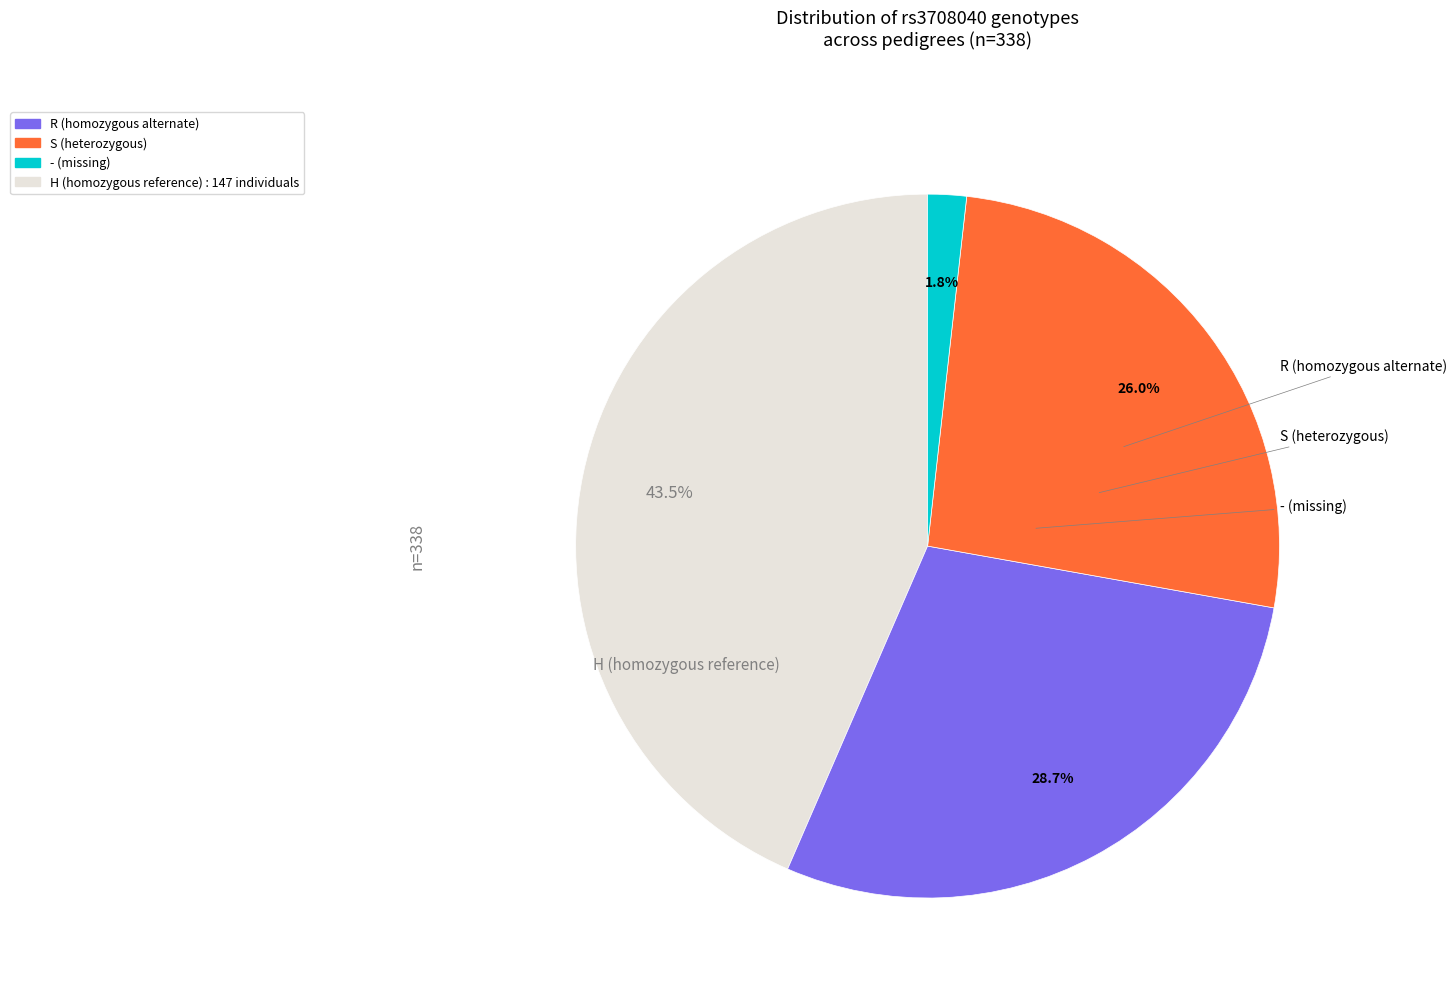

Does any single category account for the majority?

No